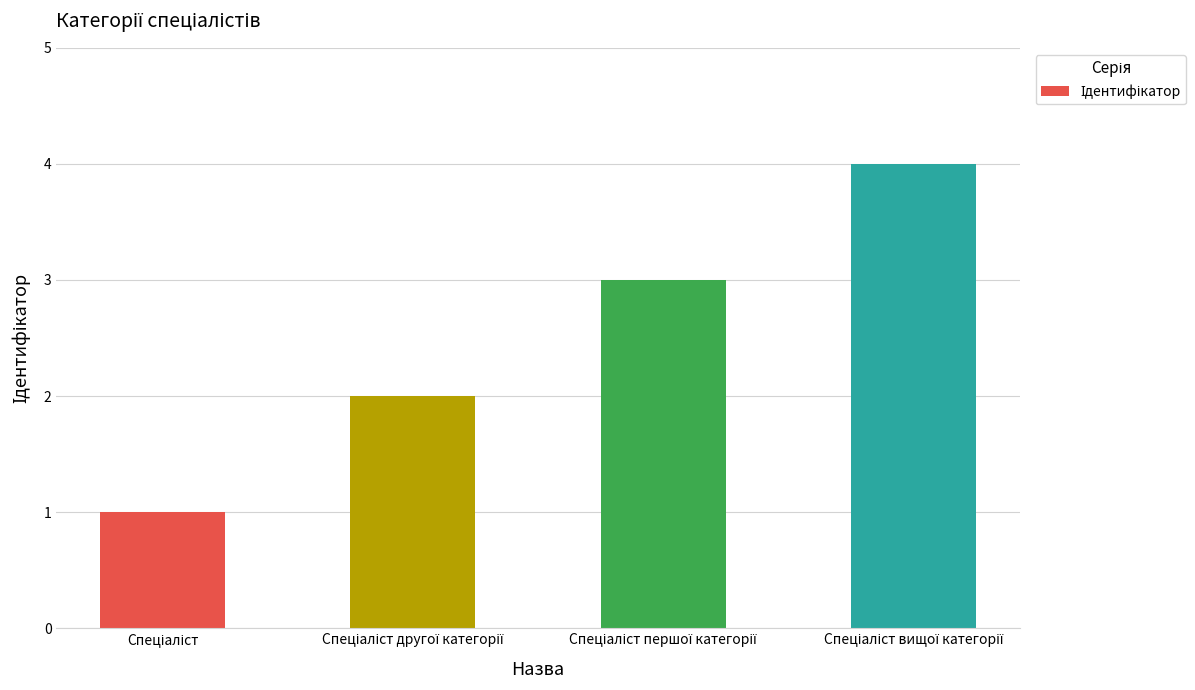

What is the maximum value shown in the chart?

4